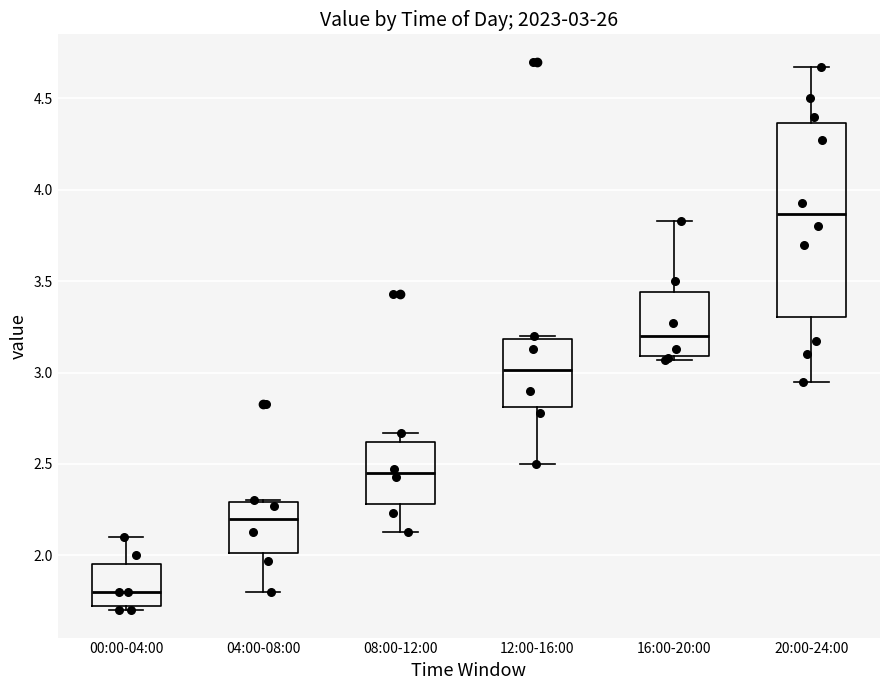

Comparing the boxes themselves (not the whiskers), which one is the tallest?

20:00-24:00